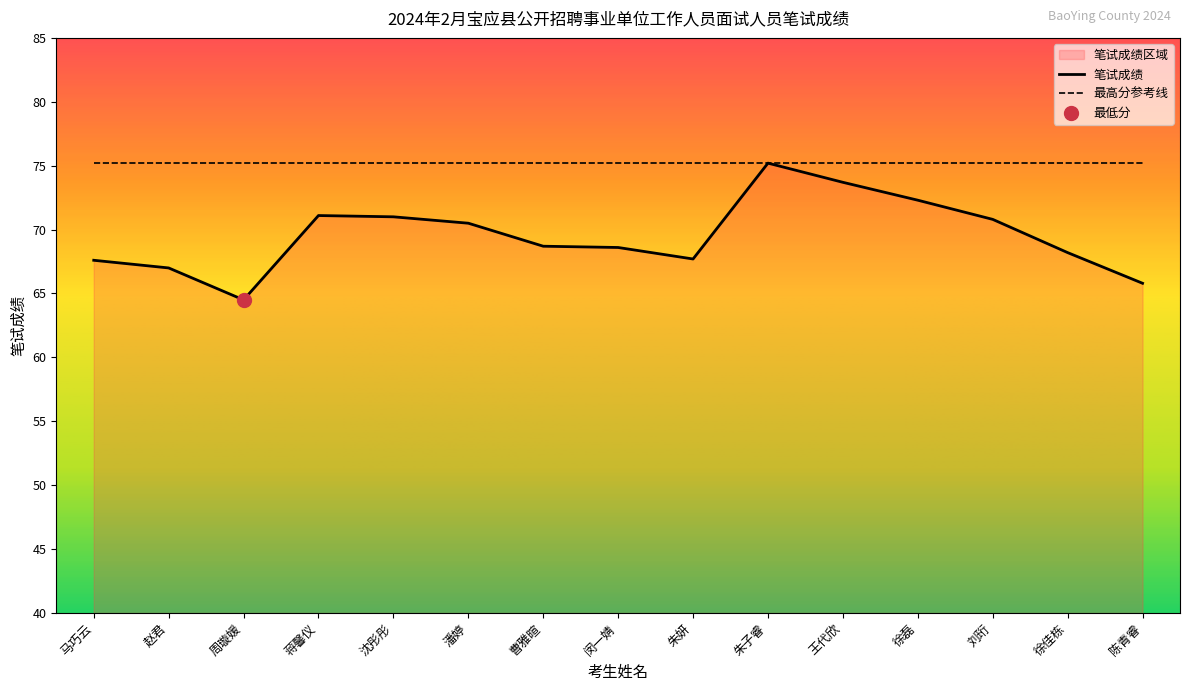

Which has a higher value, 蒋馨仪 or 刘珩?

蒋馨仪